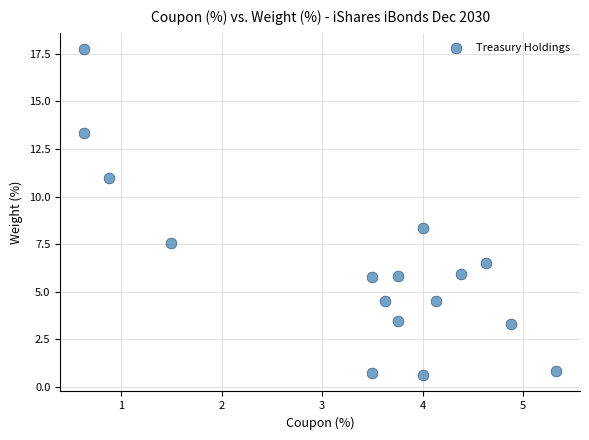

What is the range of X values (max minus min)?

4.7